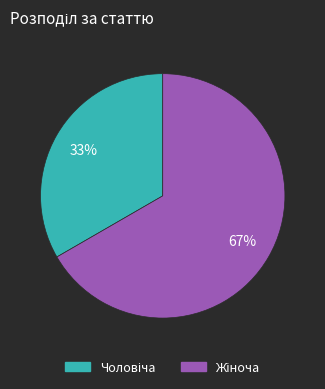

Is there a majority slice in this chart?

Yes